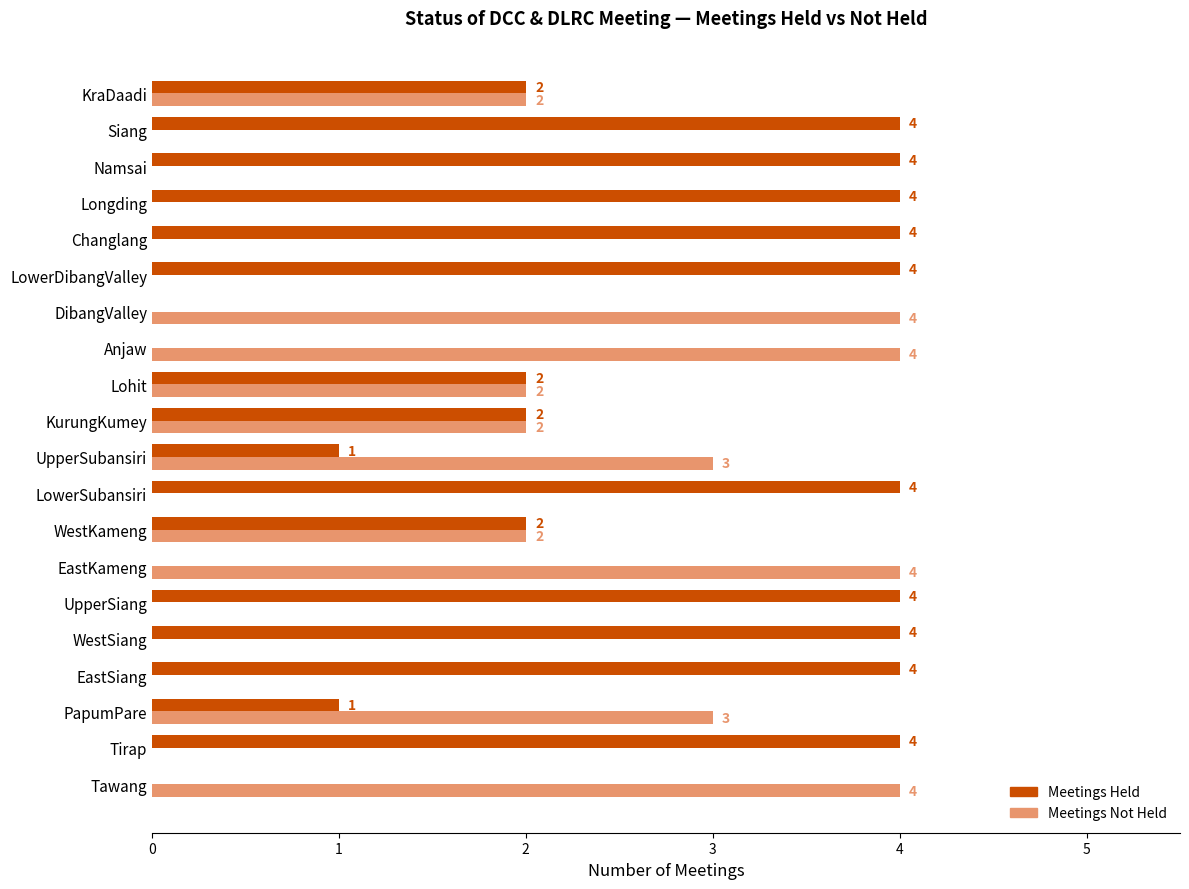

The value of Meetings Held at Longding is 1. True or false?

False